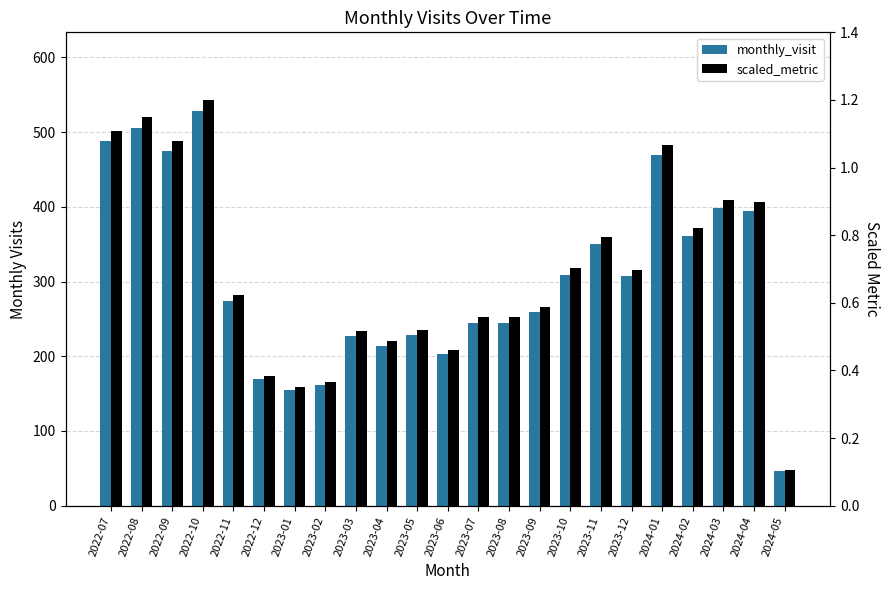

How many groups of bars are there?

23